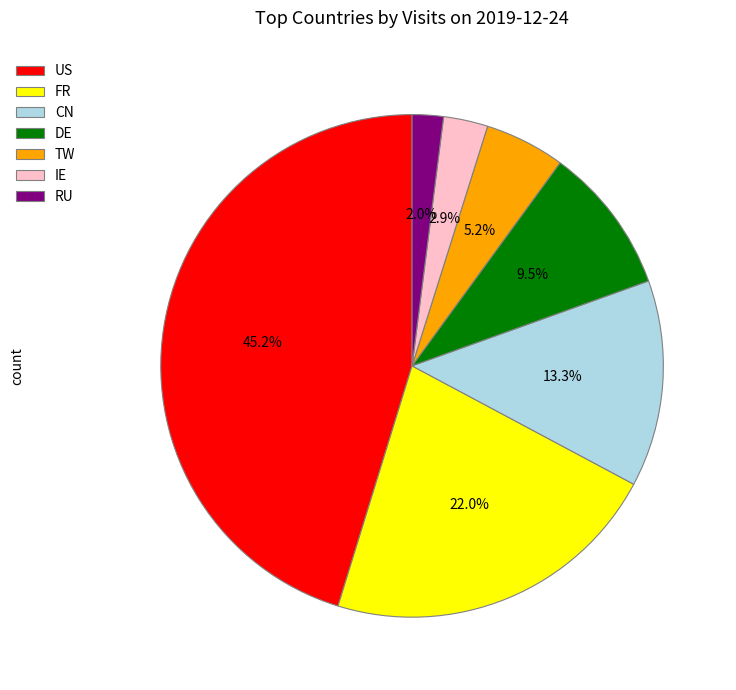

Which category has the biggest portion of the pie?

US